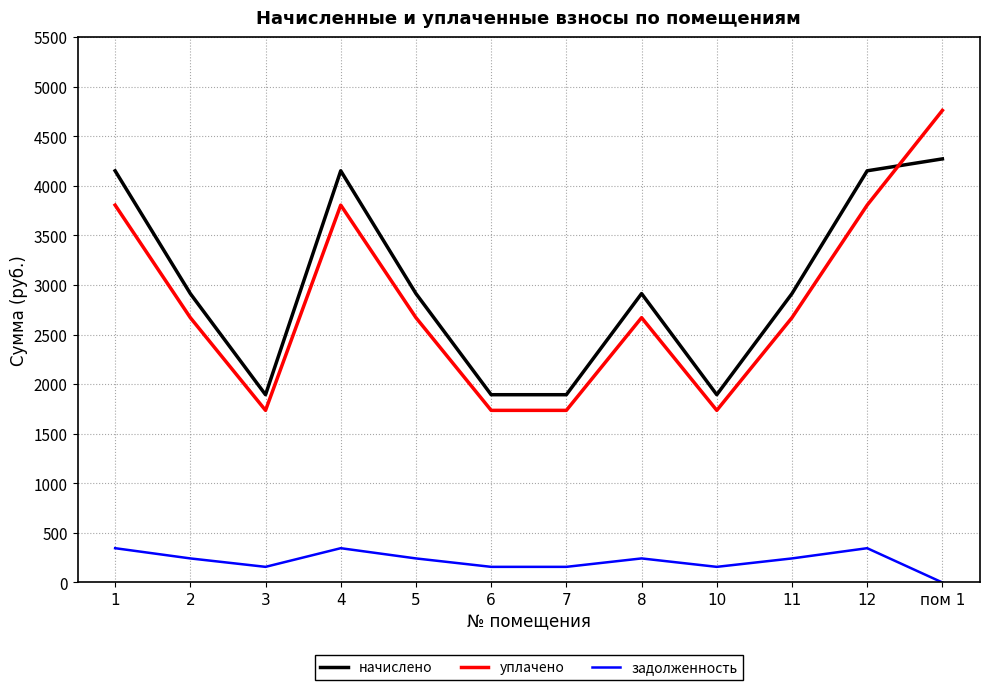

How many lines are shown in the chart?

3